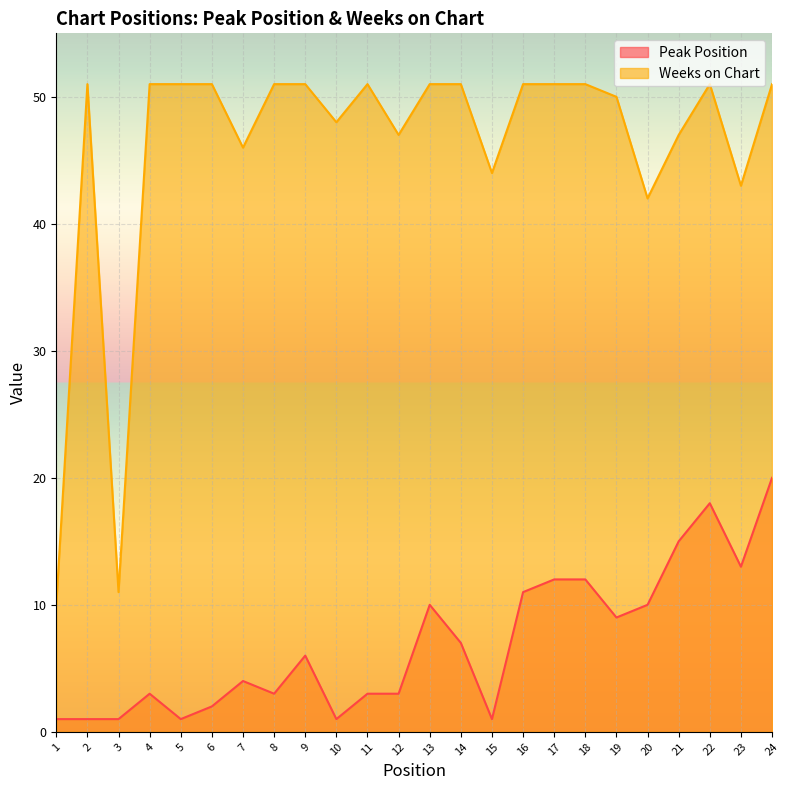

What is the difference between the maximum and minimum values in the Peak Position series?

19